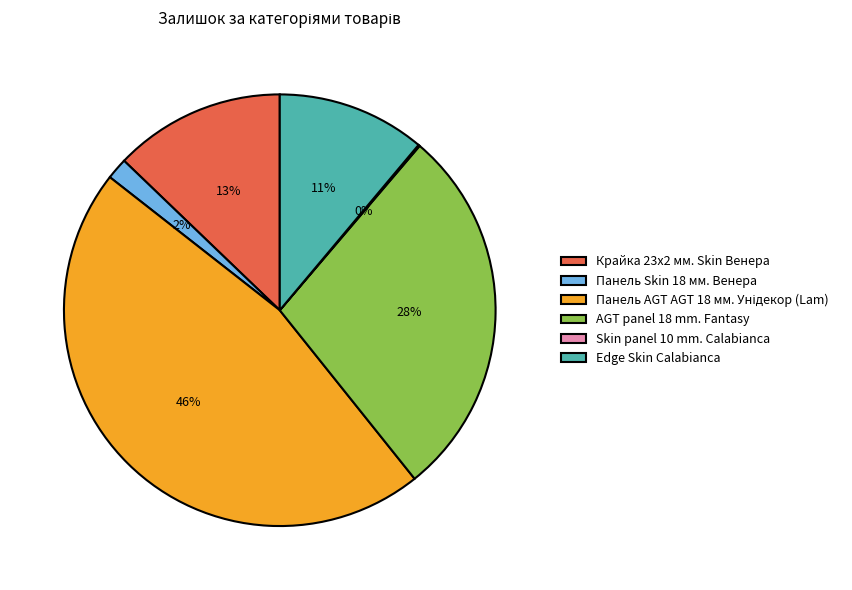

Does Панель Skin 18 мм. Венера represent more than half of the total?

No